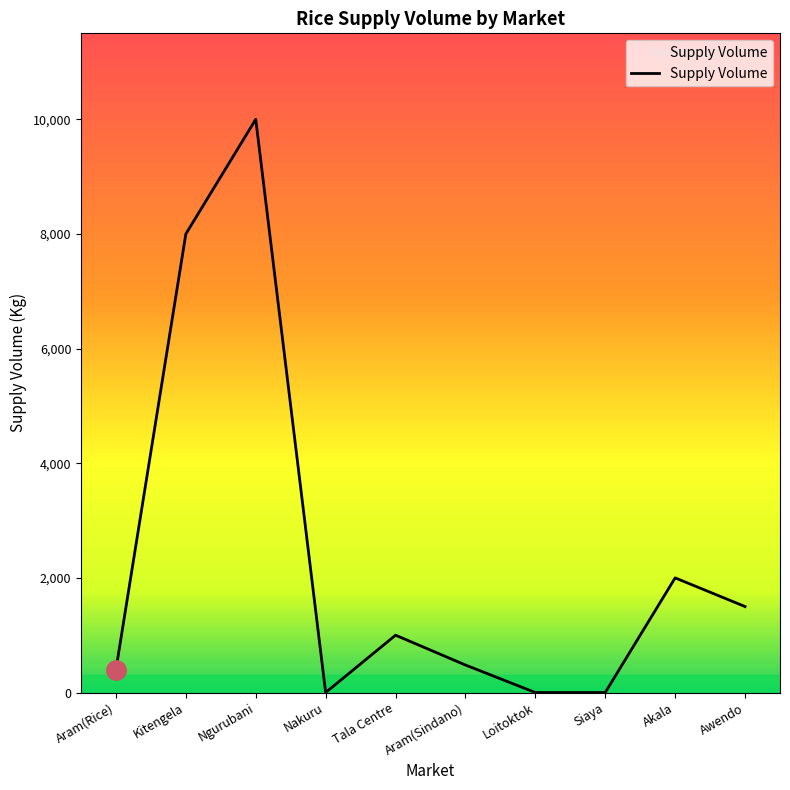

True or false: there are more than 1 points higher than both neighbors.

True